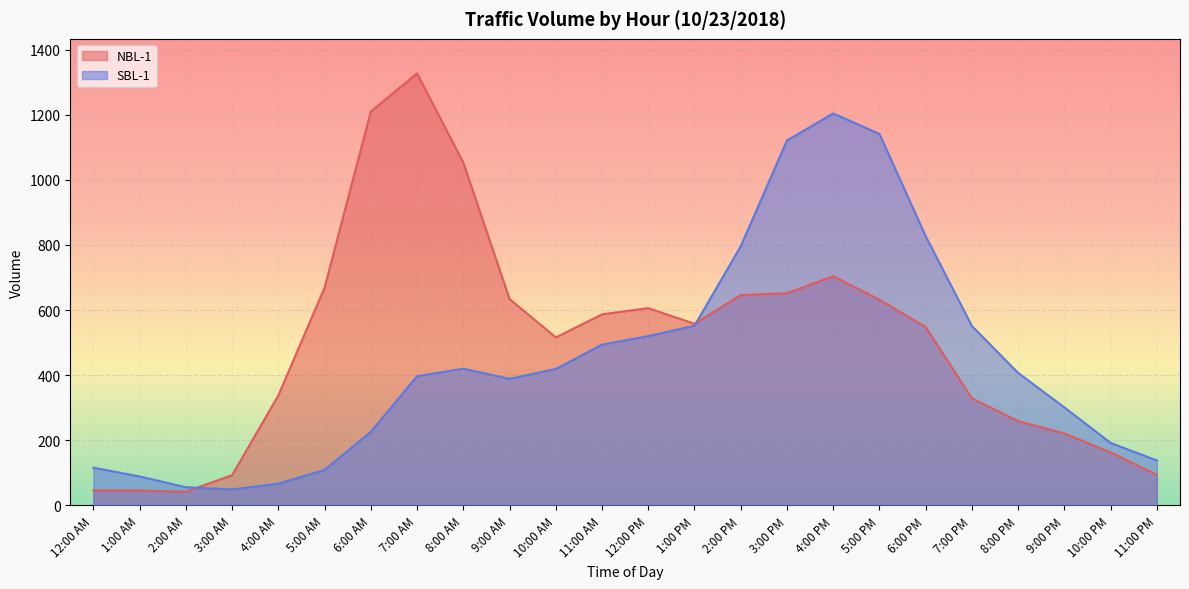

What is the average value of the SBL-1 series?

441